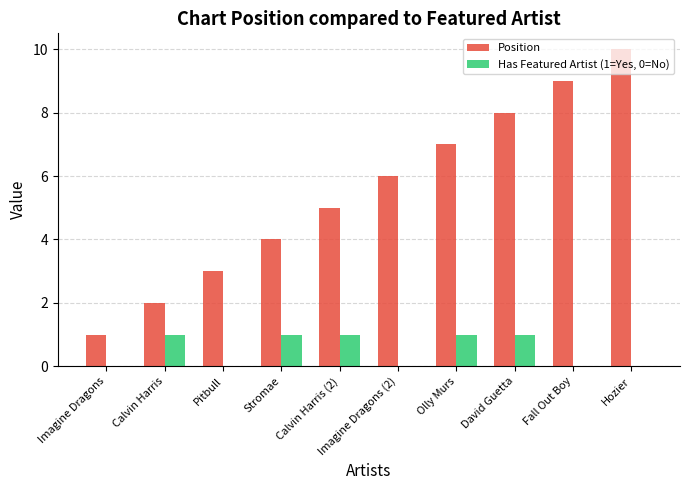

Which category has the highest value across all series?

Hozier